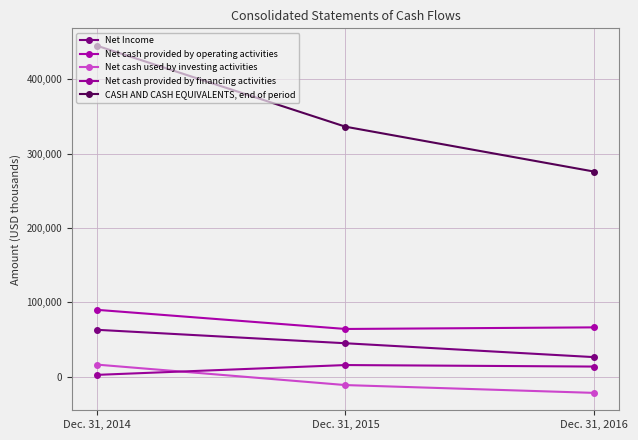

Between Dec. 31, 2014 and Dec. 31, 2015, which series saw the biggest shift?

CASH AND CASH EQUIVALENTS, end of period